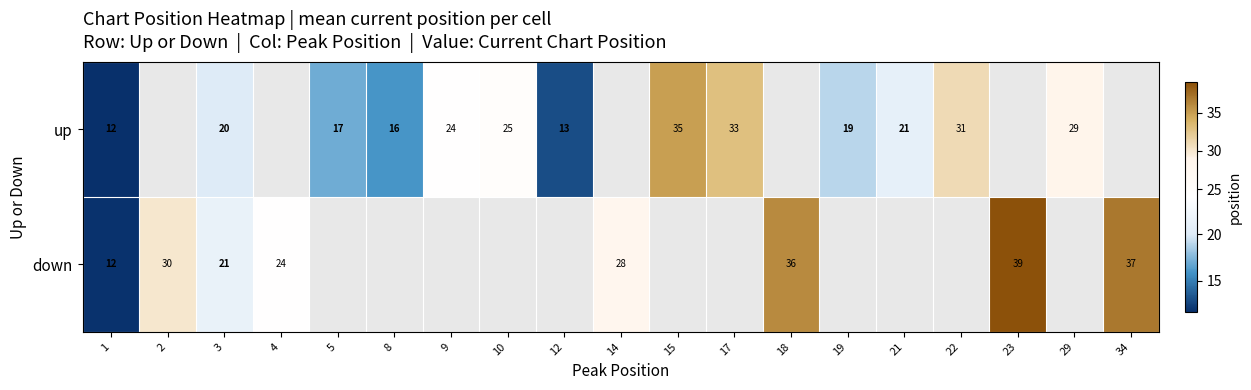

At how many categories does at least one series exceed 34?

4